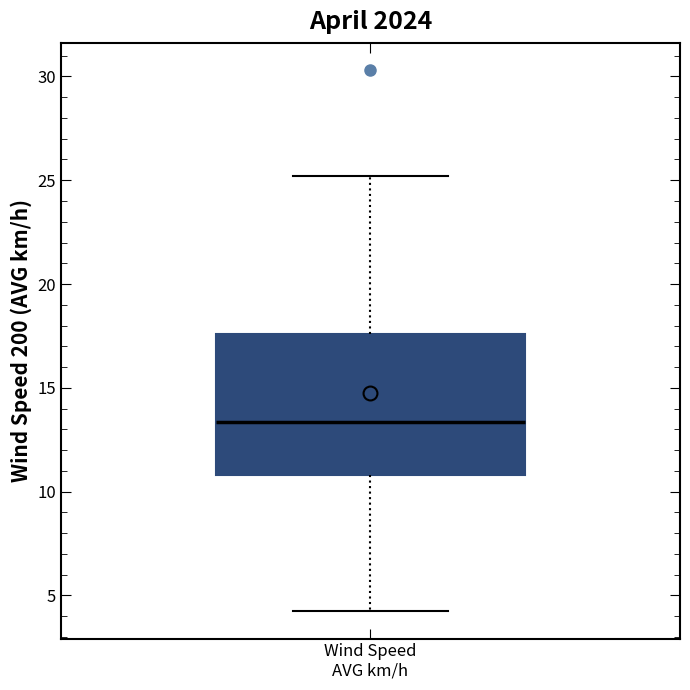

Where does the median line of the box for Wind Speed AVG km/h sit on the y-axis? The values are not printed on the chart, so give them approximately, as read against the axis.

13.5